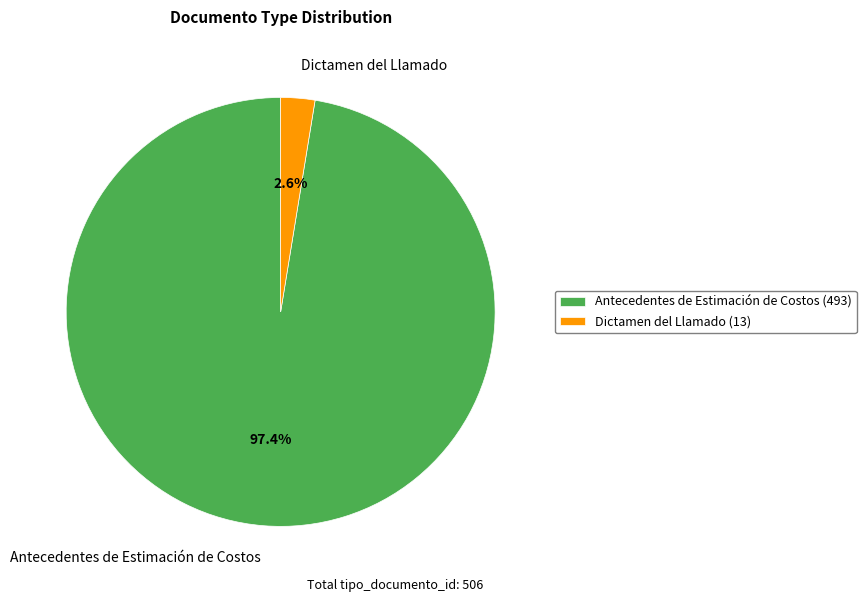

The Dictamen del Llamado slice represents 3% of the pie. True or false?

True